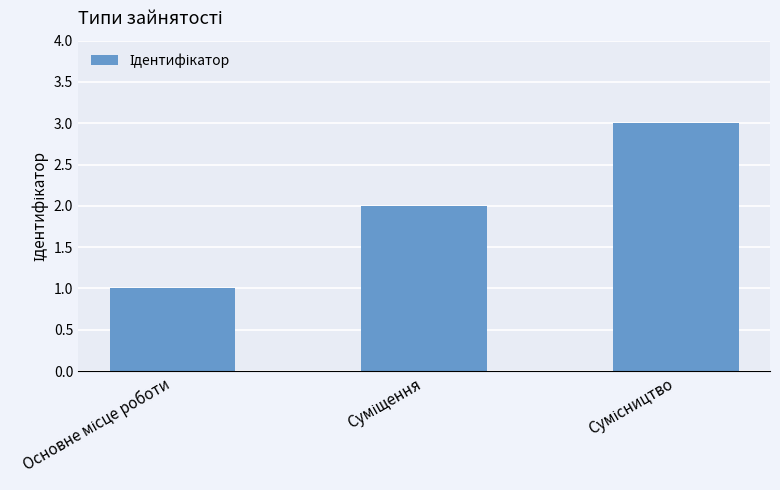

What is the maximum value shown in the chart?

3